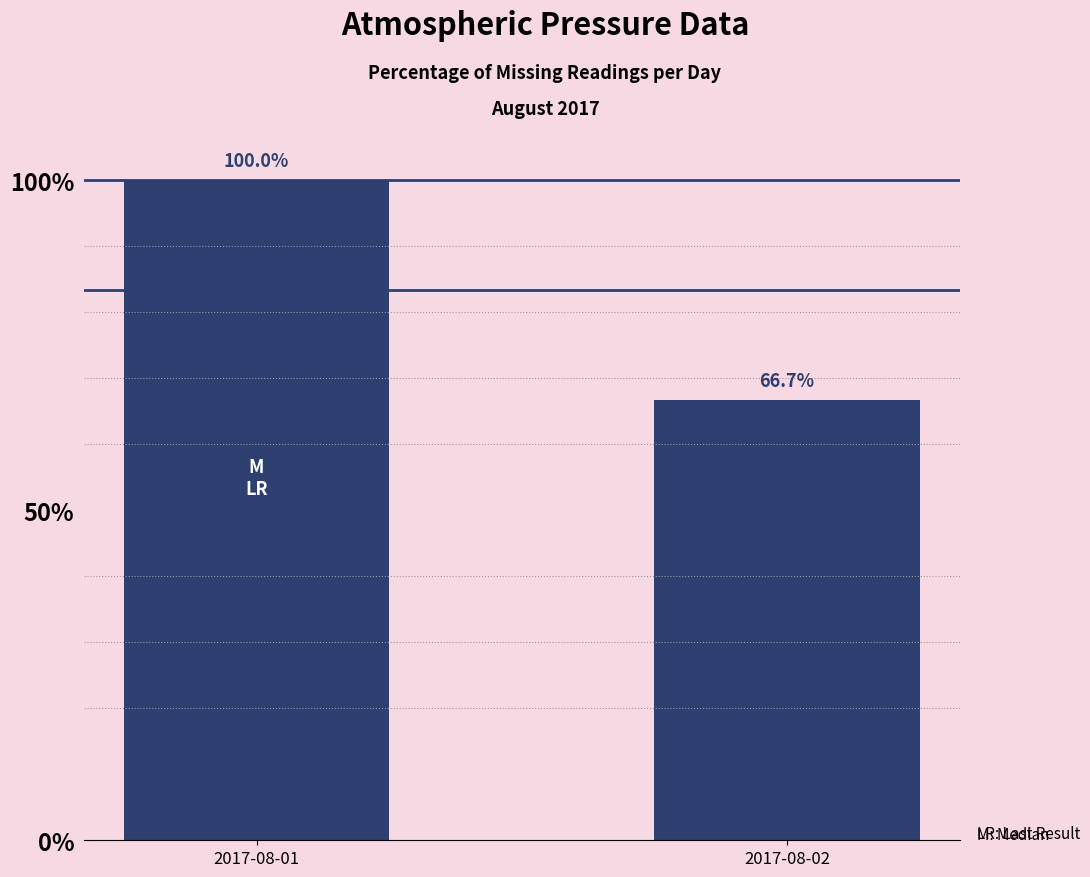

Read the value at 2017-08-01.

100.0